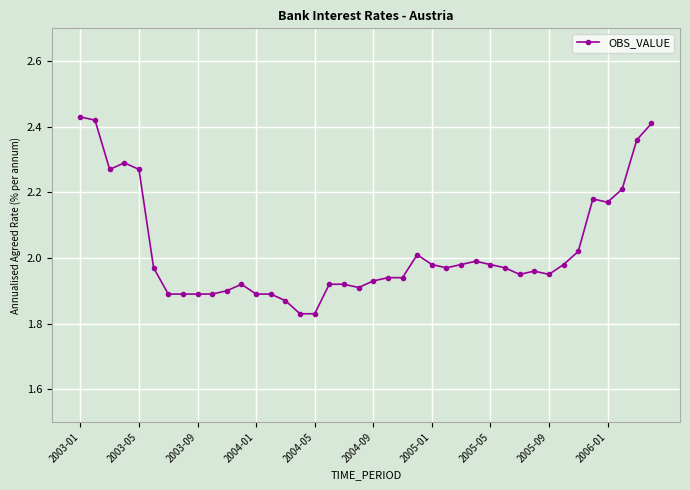

What is the difference between the maximum and second lowest values?

0.6